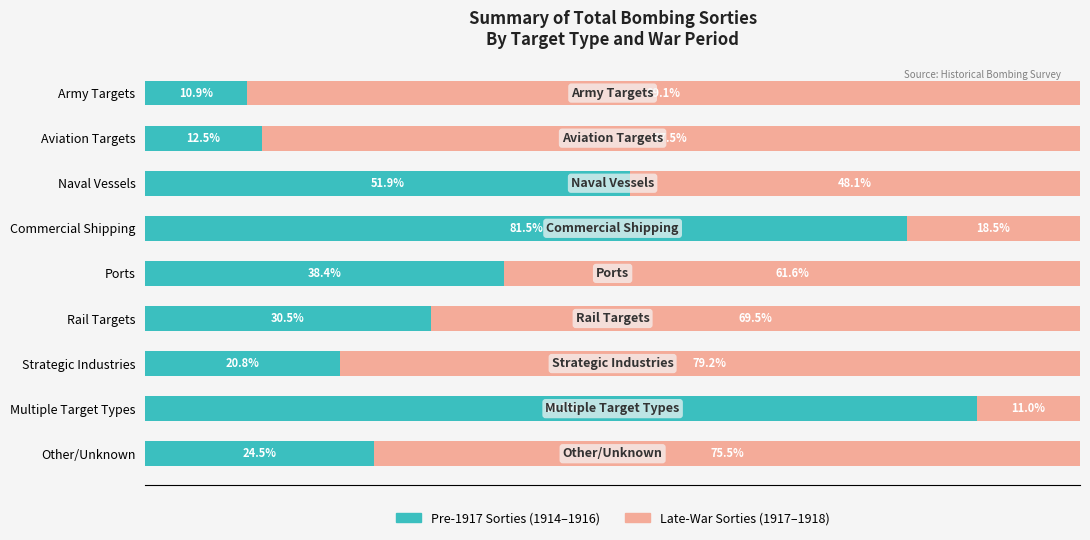

At which label does Pre-1917 Sorties (1914–1916) reach its peak?

Multiple Target Types